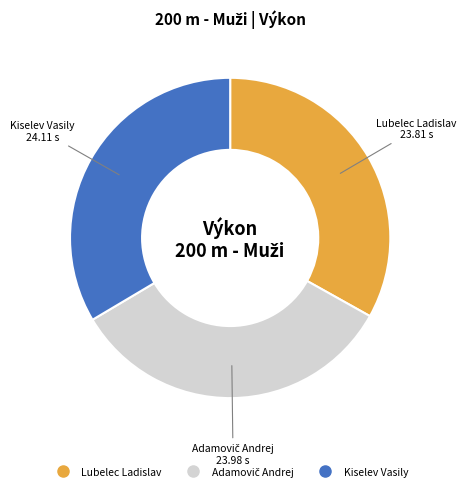

True or false: Kiselev Vasily accounts for 21% of the total.

False